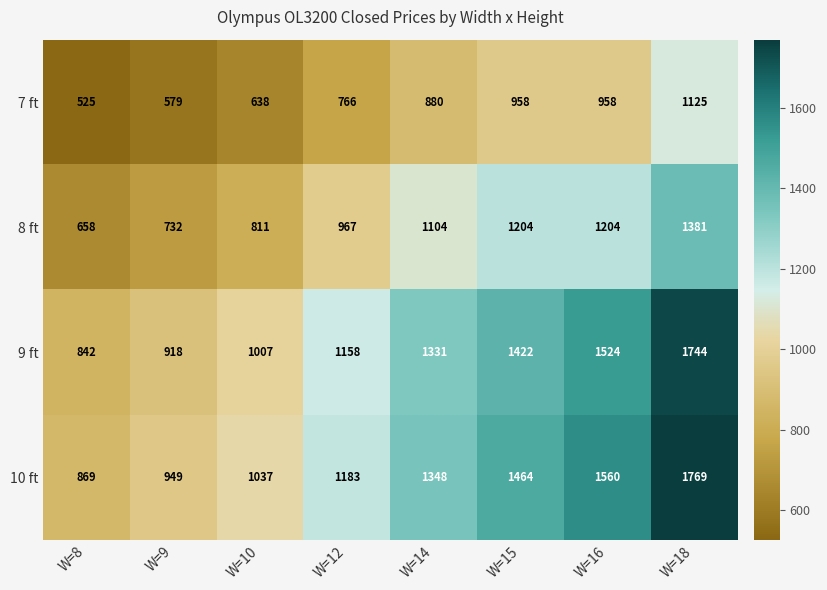

Count the 8 ft values in the range 811 to 1204.

5